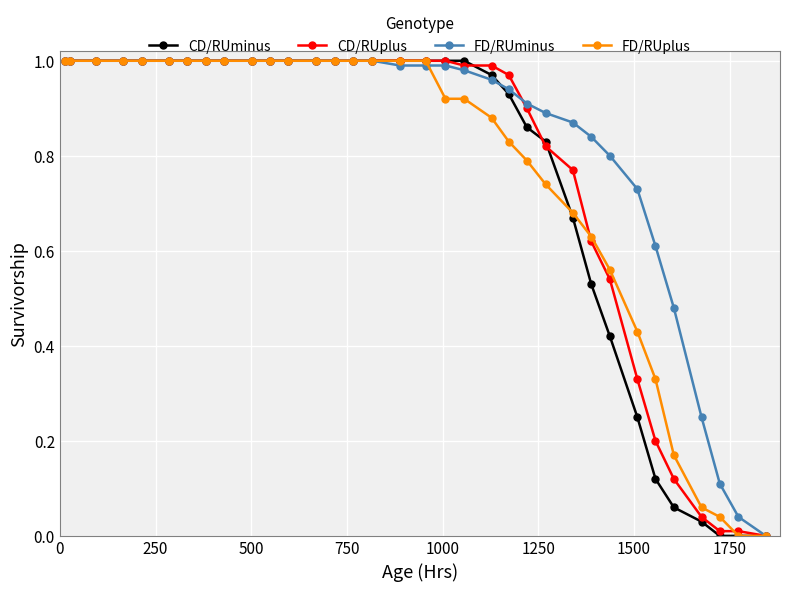

Which series has the largest total across all categories?

FD/RUminus